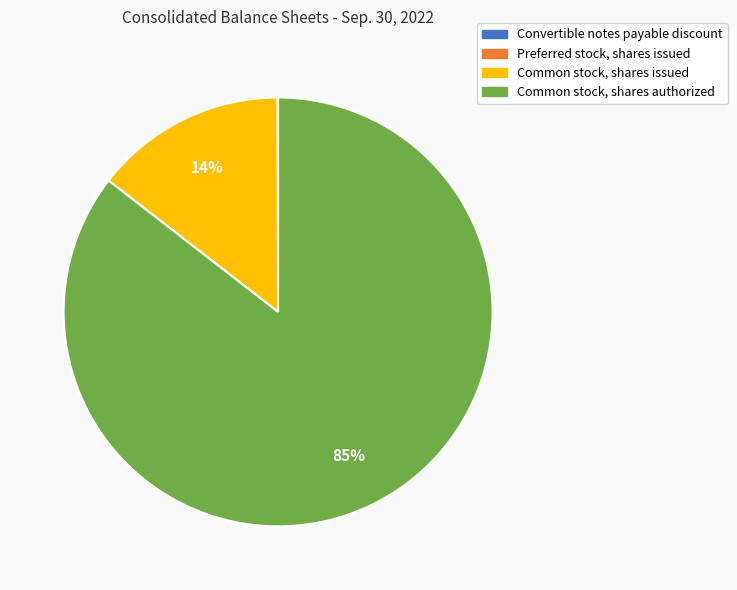

Does Common stock, shares authorized account for over 50% of the chart?

Yes